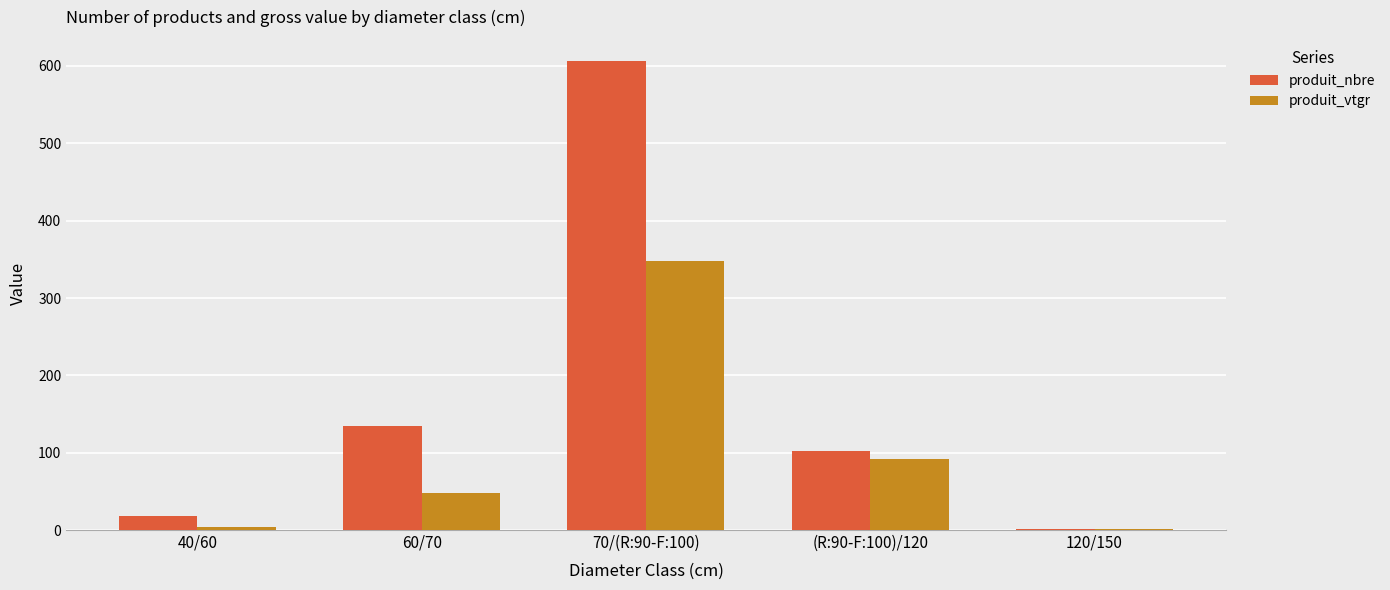

What is the average value of the produit_nbre series?

172.6